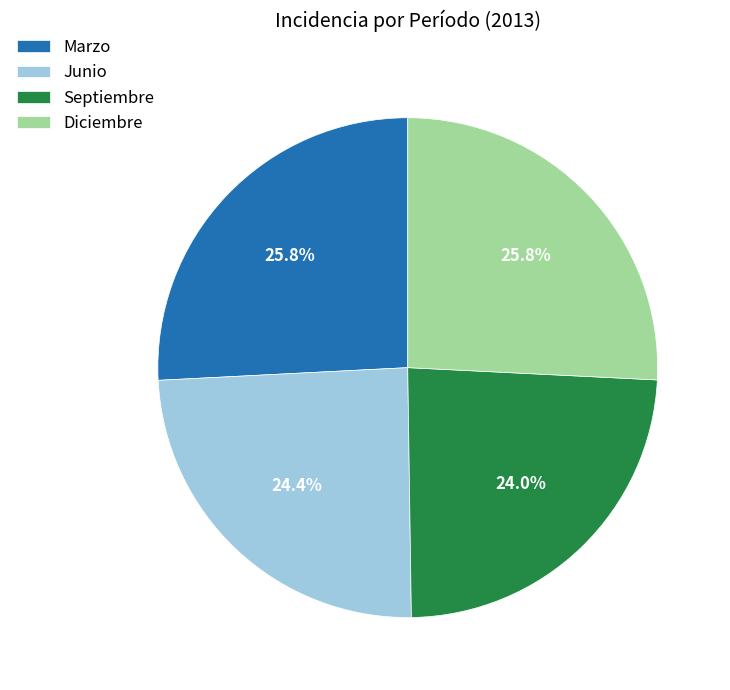

Is it true that Marzo is 14% of the pie?

False